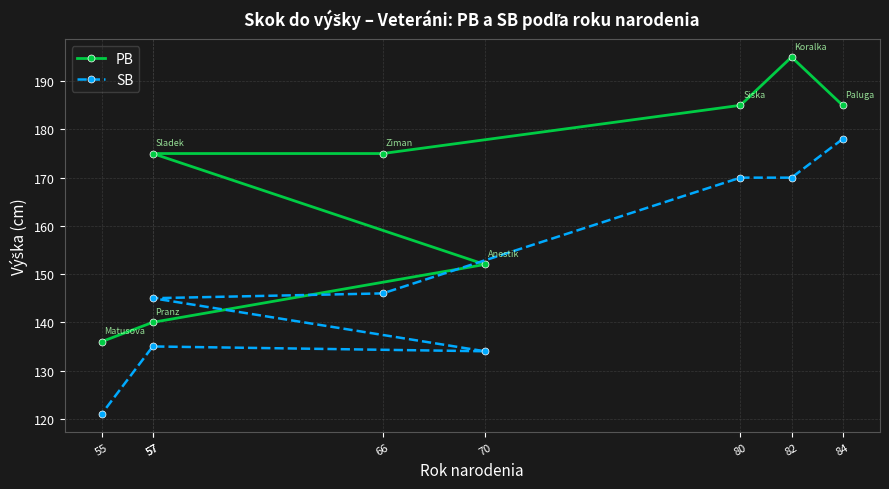

Does the chart have visible grid lines?

Yes